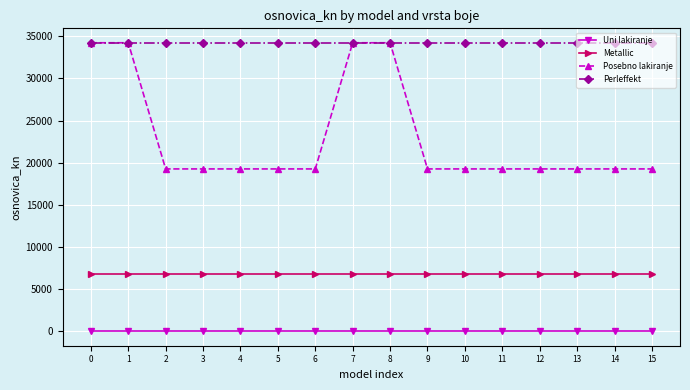

Reading left to right, list all the values displayed in this chart.

Uni lakiranje: 0=0.0	1=0.0	2=0.0	3=0.0	4=0.0	5=0.0	6=0.0	7=0.0	8=0.0	9=0.0	10=0.0	11=0.0	12=0.0	13=0.0	14=0.0	15=0.0
Metallic: 0=6741.6	1=6741.6	2=6741.6	3=6741.6	4=6741.6	5=6741.6	6=6741.6	7=6741.6	8=6741.6	9=6741.6	10=6741.6	11=6741.6	12=6741.6	13=6741.6	14=6741.6	15=6741.6
Posebno lakiranje: 0=34224.2	1=34224.2	2=19258.9	3=19258.9	4=19258.9	5=19258.9	6=19258.9	7=34224.2	8=34224.2	9=19258.9	10=19258.9	11=19258.9	12=19258.9	13=19258.9	14=19258.9	15=19258.9
Perleffekt: 0=34224.2	1=34224.2	2=34224.2	3=34224.2	4=34224.2	5=34224.2	6=34224.2	7=34224.2	8=34224.2	9=34224.2	10=34224.2	11=34224.2	12=34224.2	13=34224.2	14=34224.2	15=34224.2